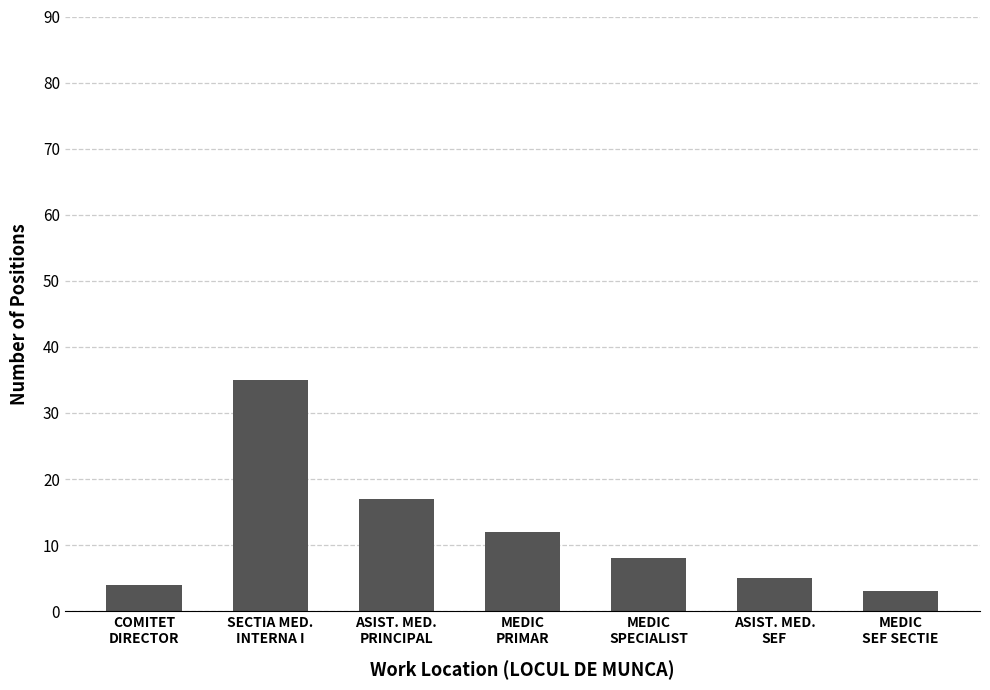

What is the difference between the maximum and minimum values?

32